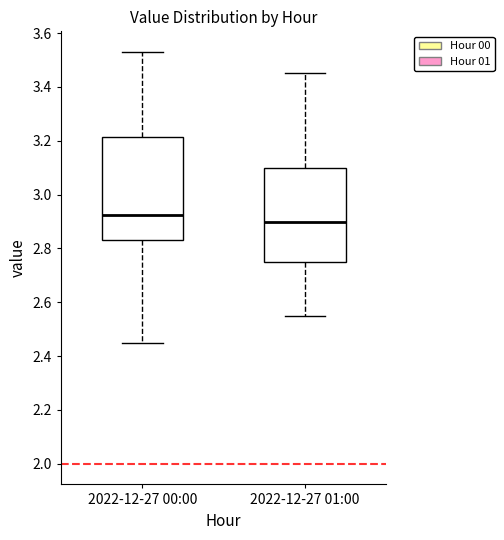

Reading left to right, read every box against the y-axis: the position of its median line, the range the box covers, and the ends of its whiskers. The values are not printed on the chart, so give them approximately, as read against the axis.

2022-12-27 00:00: median 2.92, box 2.84 to 3.22, whiskers 2.46 to 3.54
2022-12-27 01:00: median 2.90, box 2.76 to 3.10, whiskers 2.56 to 3.46